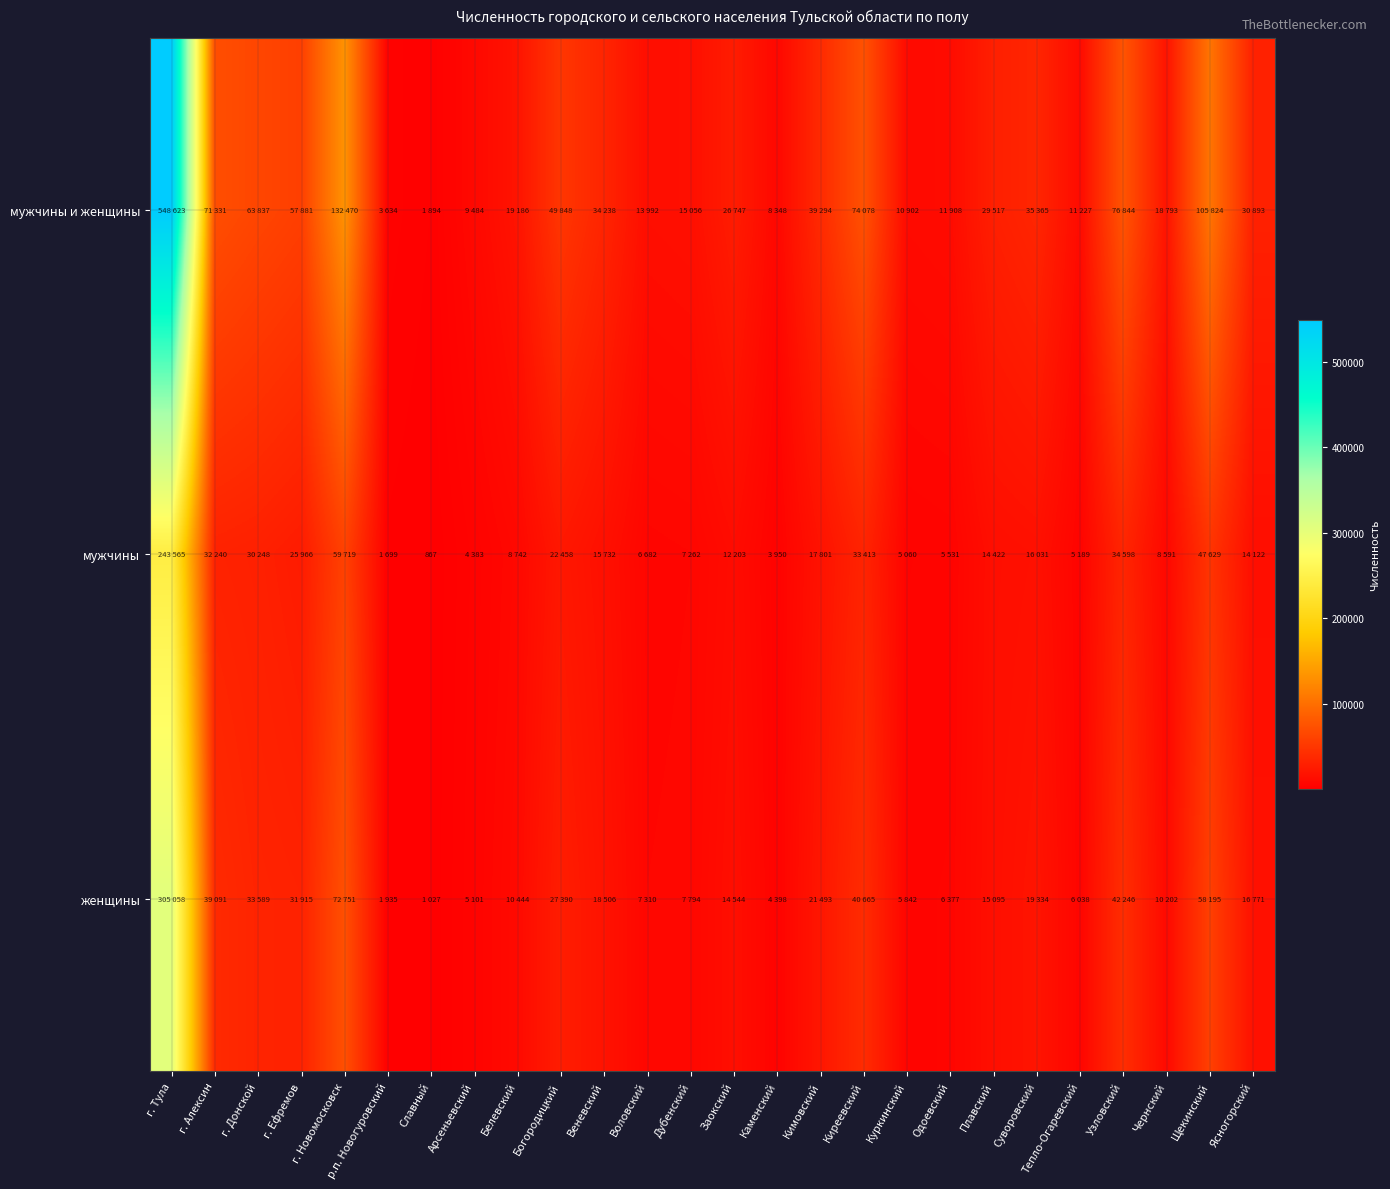

At which category is the sum across all series the highest?

г. Тула